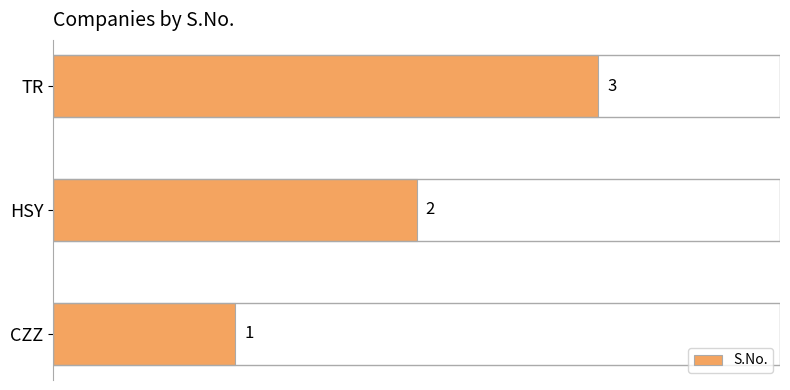

Rank the categories by value from highest to lowest.

TR, HSY, CZZ